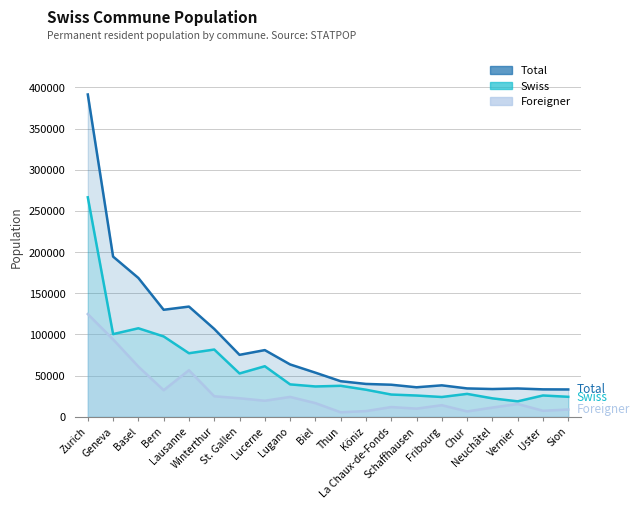

How many interior local valleys does the Total series have?

4